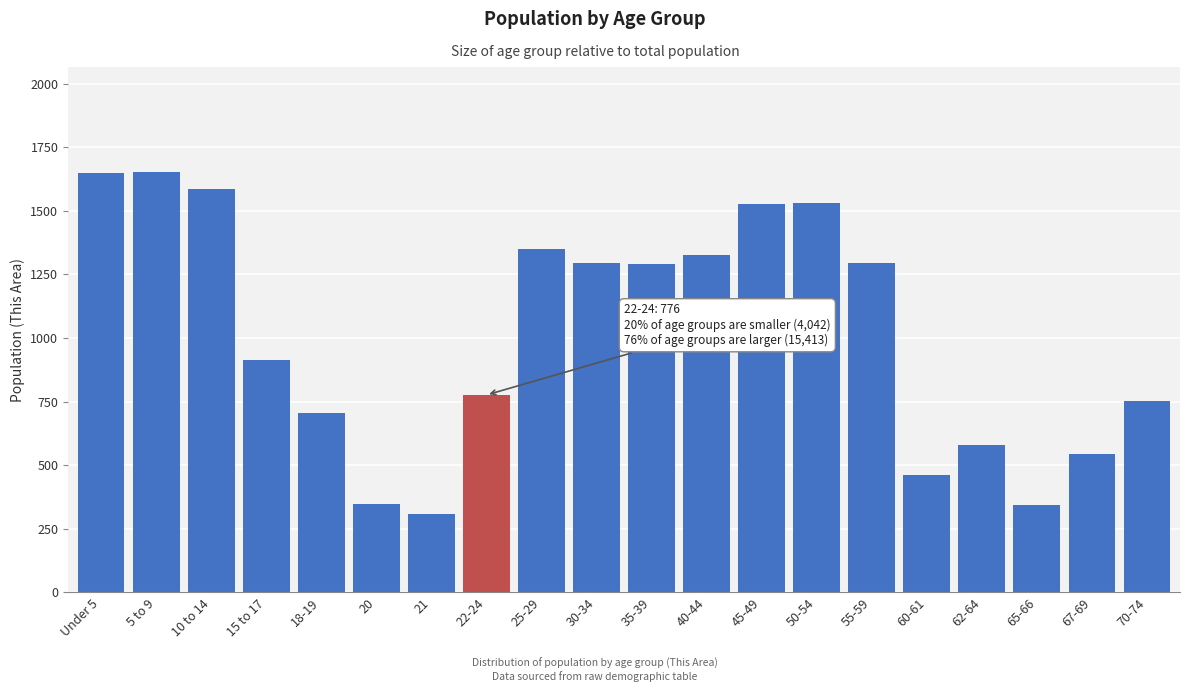

The chart shows a value of 194 at 60-61. True or false?

False